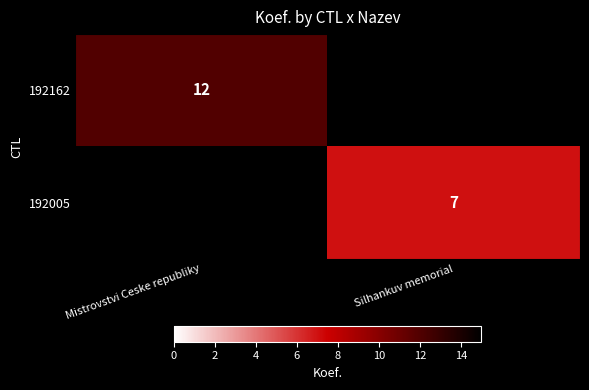

True or false: 192005 has a value of 9.4 at Silhankuv memorial.

False